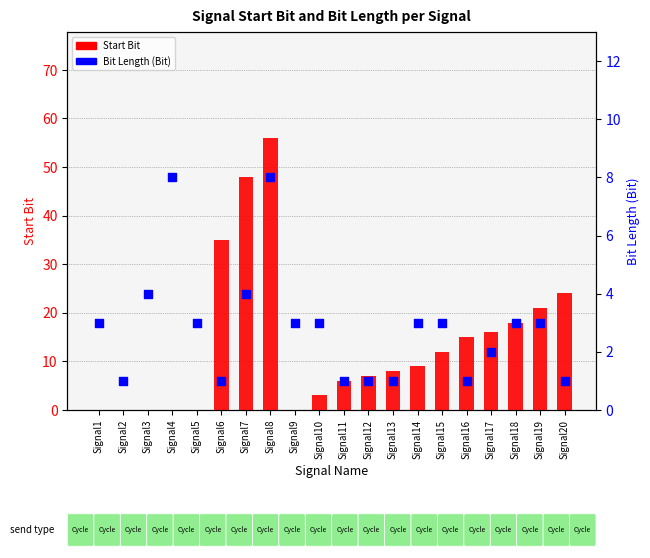

What are all the series names shown in the legend?

Start Bit, Bit Length (Bit)